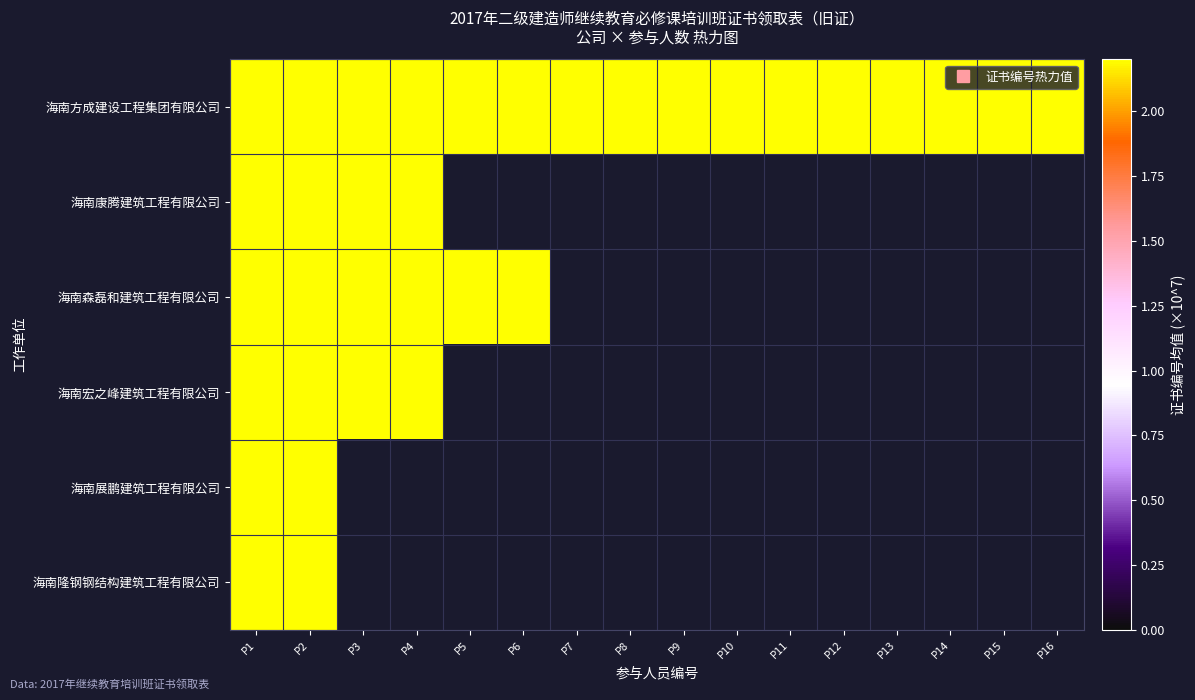

At how many categories does at least one series exceed 1607?

14